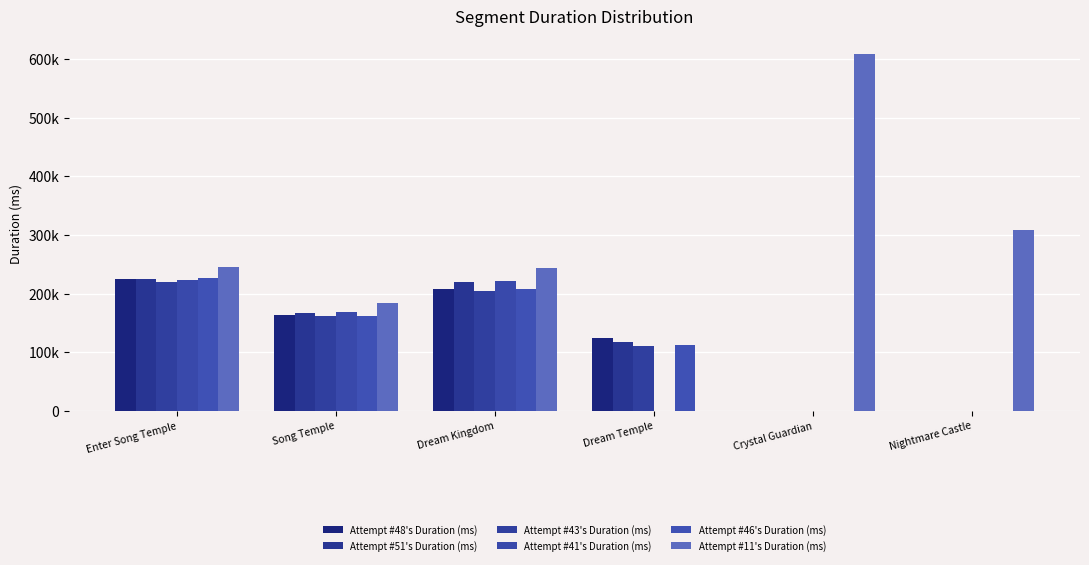

Reading right to left, what are all the values shown in this chart?

Attempt #48's Duration (ms): 0	0	124630	207697	163258	224597
Attempt #51's Duration (ms): 0	0	116616	219257	166442	224529
Attempt #43's Duration (ms): 0	0	110065	204770	161749	219631
Attempt #41's Duration (ms): 0	0	0	222377	168742	222752
Attempt #46's Duration (ms): 0	0	112094	207235	162272	226766
Attempt #11's Duration (ms): 307916	608638	0	243616	184519	245027